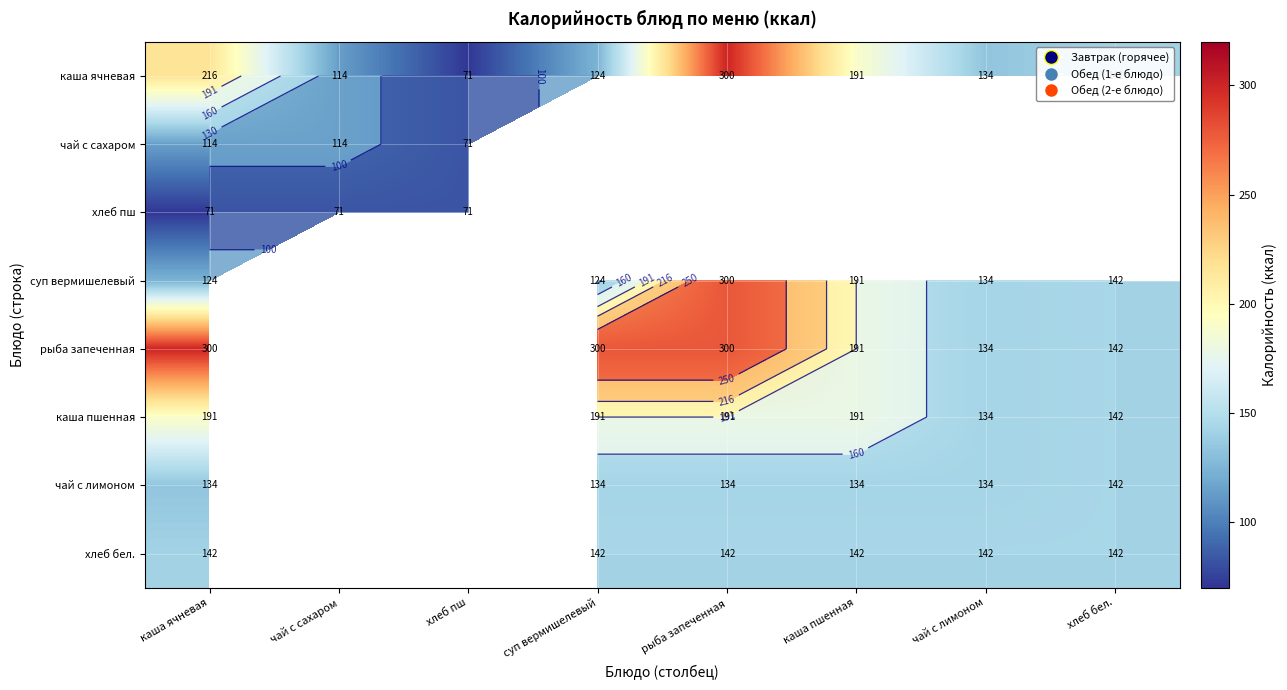

At which label is чай с лимоном closest to 138?

каша ячневая